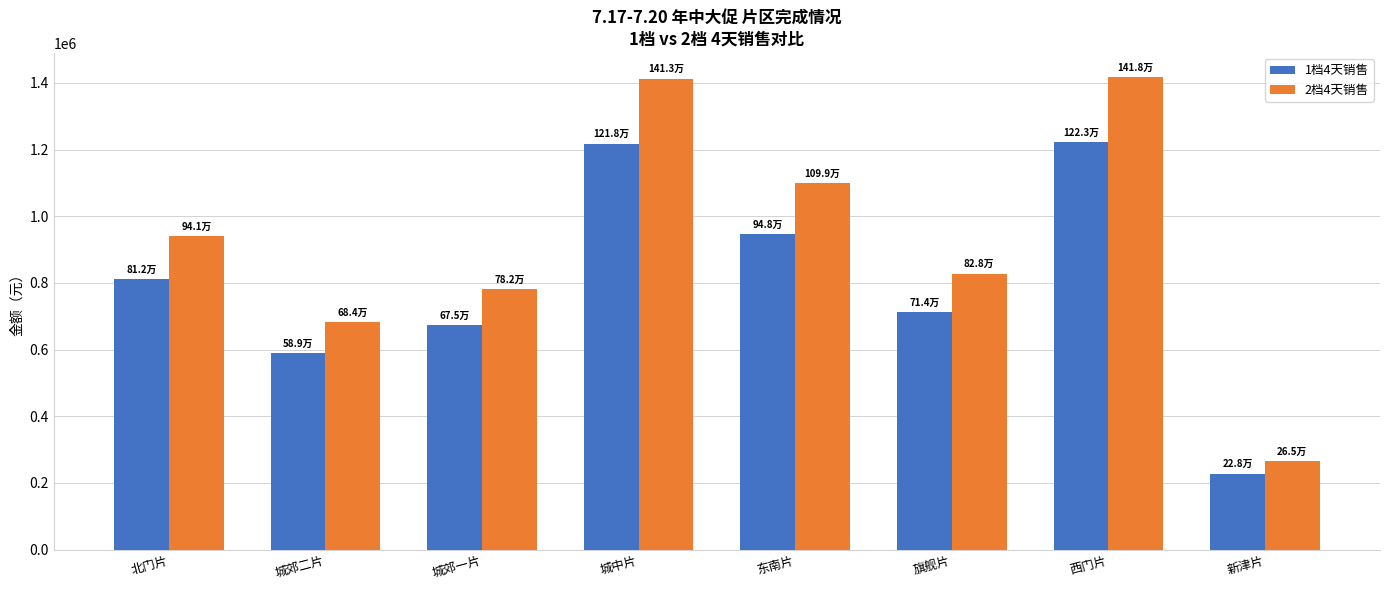

The value of 2档4天销售 at 新津片 is 61587.6. True or false?

False